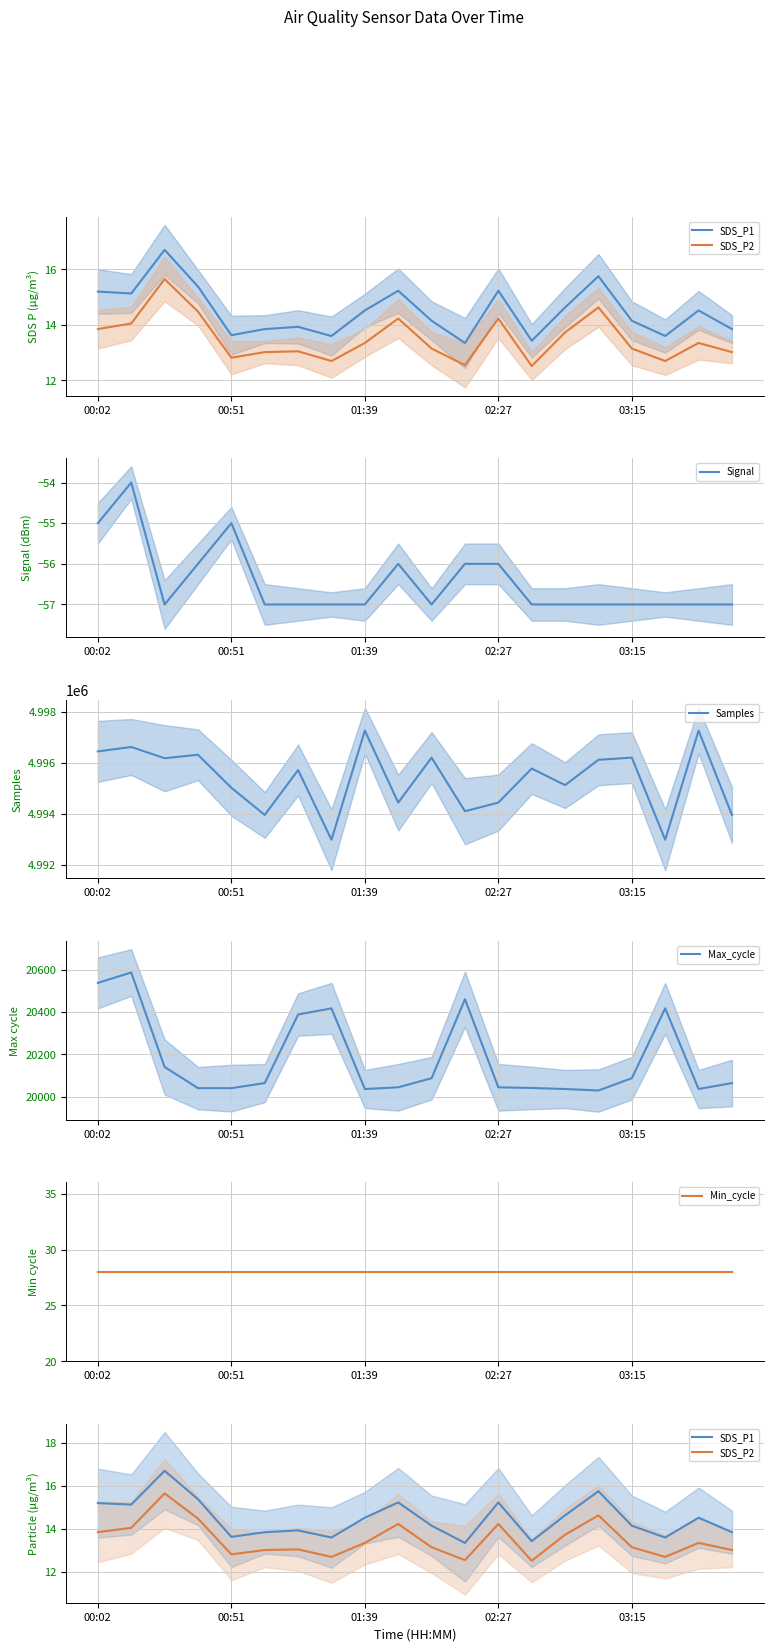

List the series in order of their peak value, highest first.

Samples, Max_cycle, Min_cycle, SDS_P1, SDS_P2, Signal